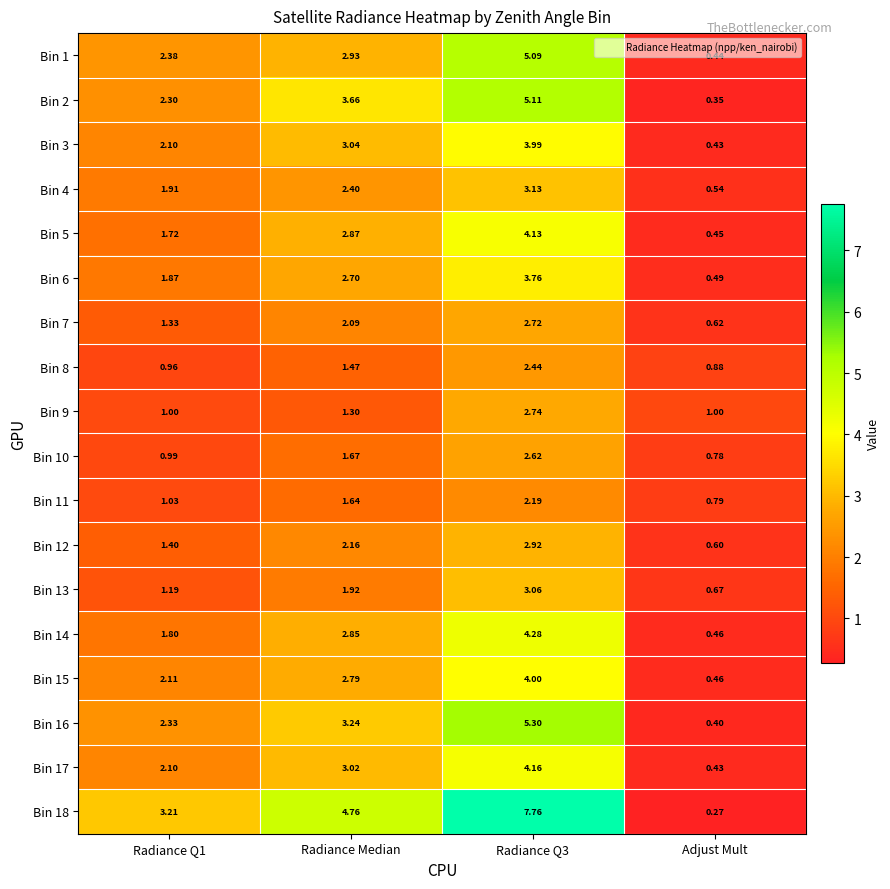

Which label corresponds to the smallest value in the chart?

Adjust Mult